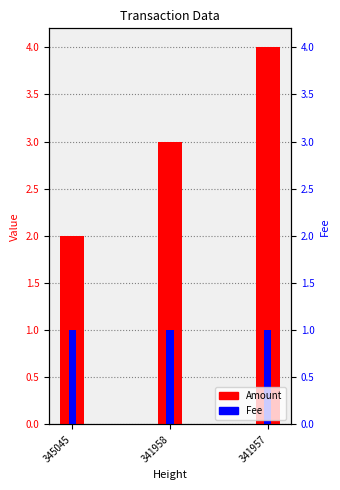

The value of Amount at 341958 is 3.0. True or false?

True